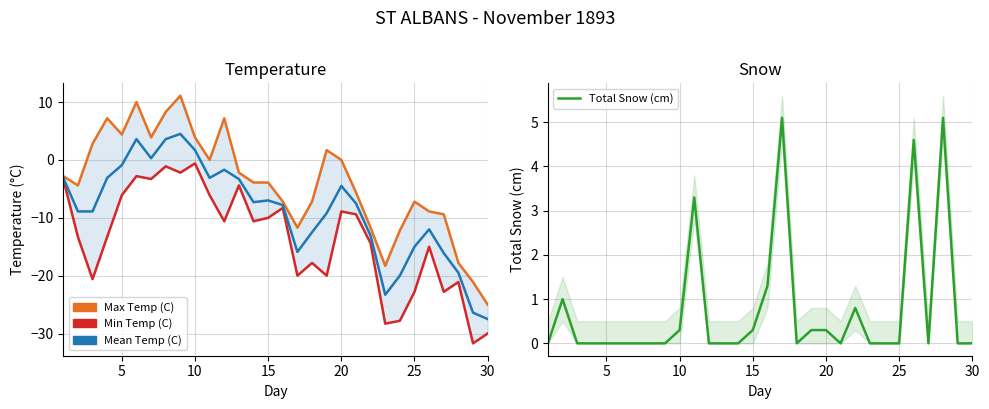

Reading left to right, transcribe all the data shown in this chart.

Max Temp (C): -2.8	-4.4	2.8	7.2	4.4	10.0	3.9	8.3	11.1	3.9	0.0	7.2	-2.2	-3.9	-3.9	-7.2	-11.7	-7.2	1.7	0.0	-5.6	-11.7	-18.3	-12.2	-7.2	-8.9	-9.4	-17.8	-21.1	-25.0
Min Temp (C): -3.3	-13.3	-20.6	-13.3	-6.1	-2.8	-3.3	-1.1	-2.2	-0.6	-6.1	-10.6	-4.4	-10.6	-10.0	-8.3	-20.0	-17.8	-20.0	-8.9	-9.4	-14.4	-28.3	-27.8	-22.8	-15.0	-22.8	-21.1	-31.7	-30.0
Mean Temp (C): -3.1	-8.9	-8.9	-3.1	-0.9	3.6	0.3	3.6	4.5	1.7	-3.1	-1.7	-3.3	-7.3	-7.0	-7.8	-15.9	-12.5	-9.2	-4.5	-7.5	-13.1	-23.3	-20.0	-15.0	-12.0	-16.1	-19.5	-26.4	-27.5
Total Snow (cm): 0.0	1.0	0.0	0.0	0.0	0.0	0.0	0.0	0.0	0.3	3.3	0.0	0.0	0.0	0.3	1.3	5.1	0.0	0.3	0.3	0.0	0.8	0.0	0.0	0.0	4.6	0.0	5.1	0.0	0.0